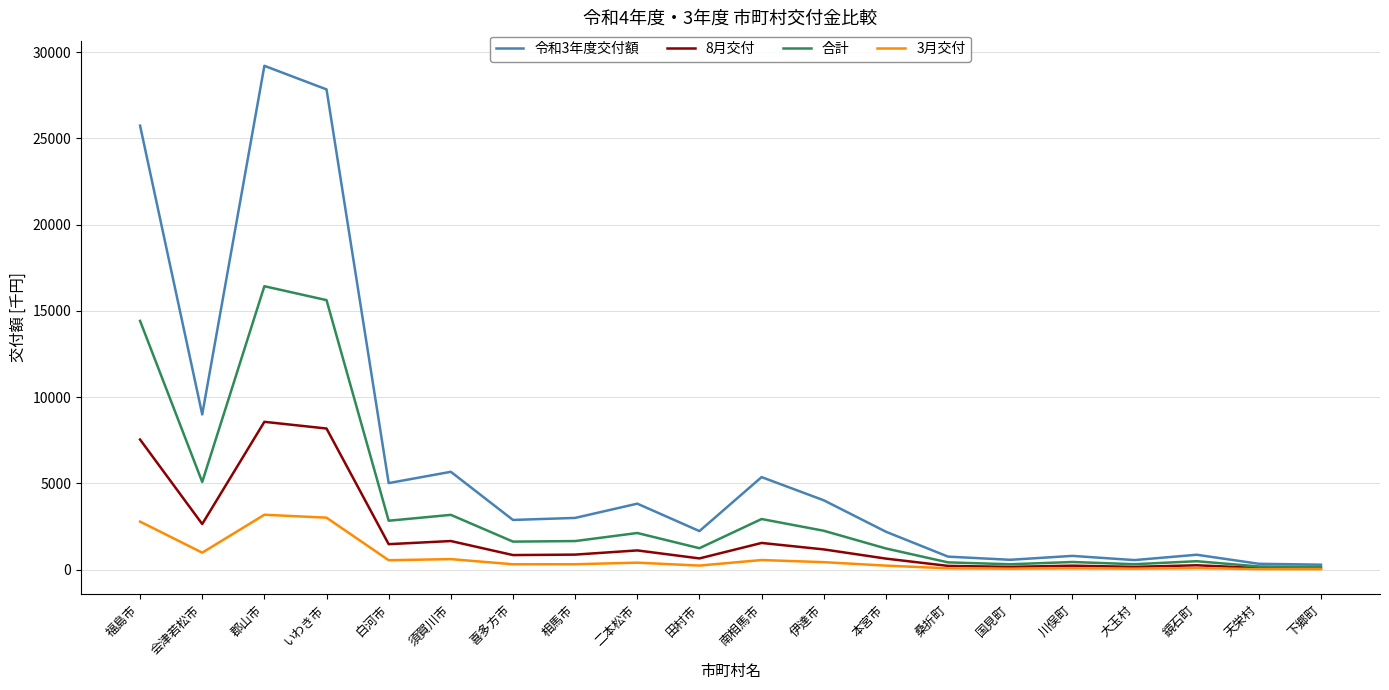

What is the average value of the 8月交付 series?

1910